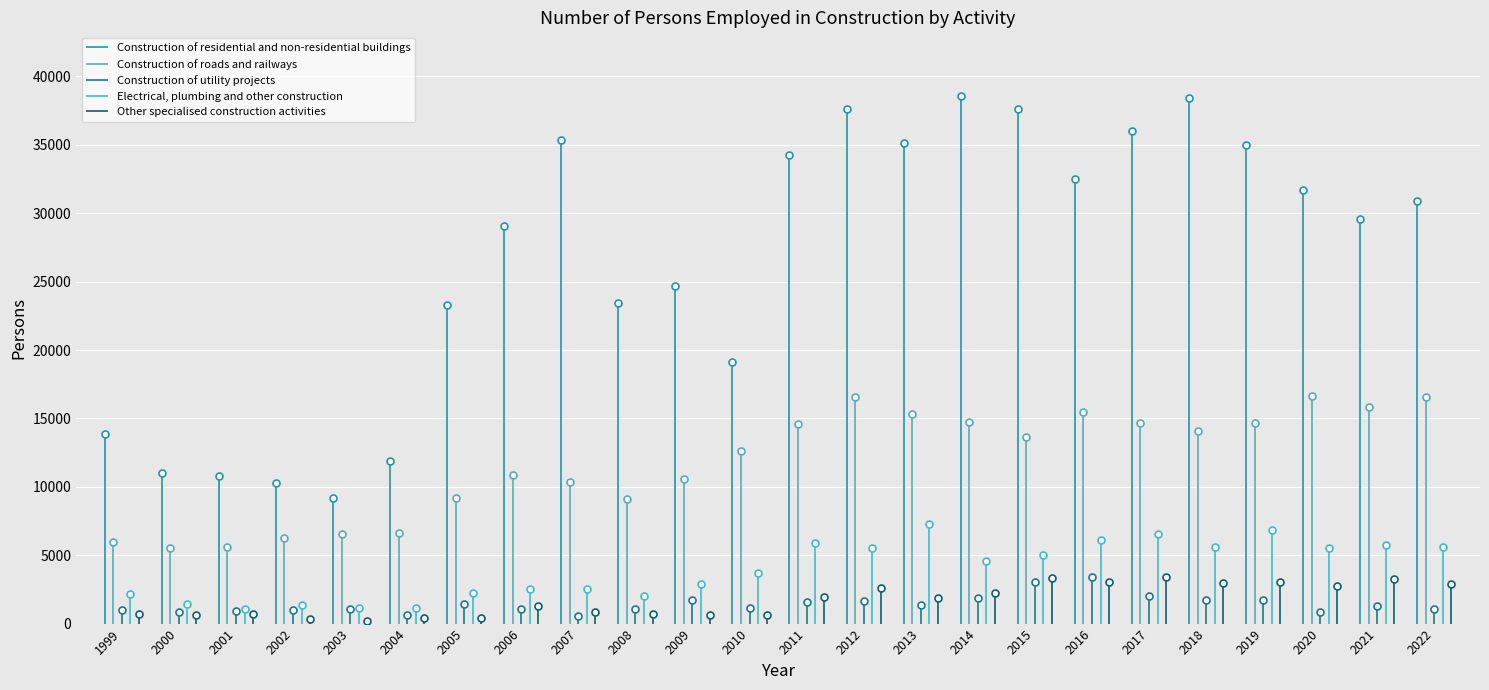

What is the greatest value displayed?

38595